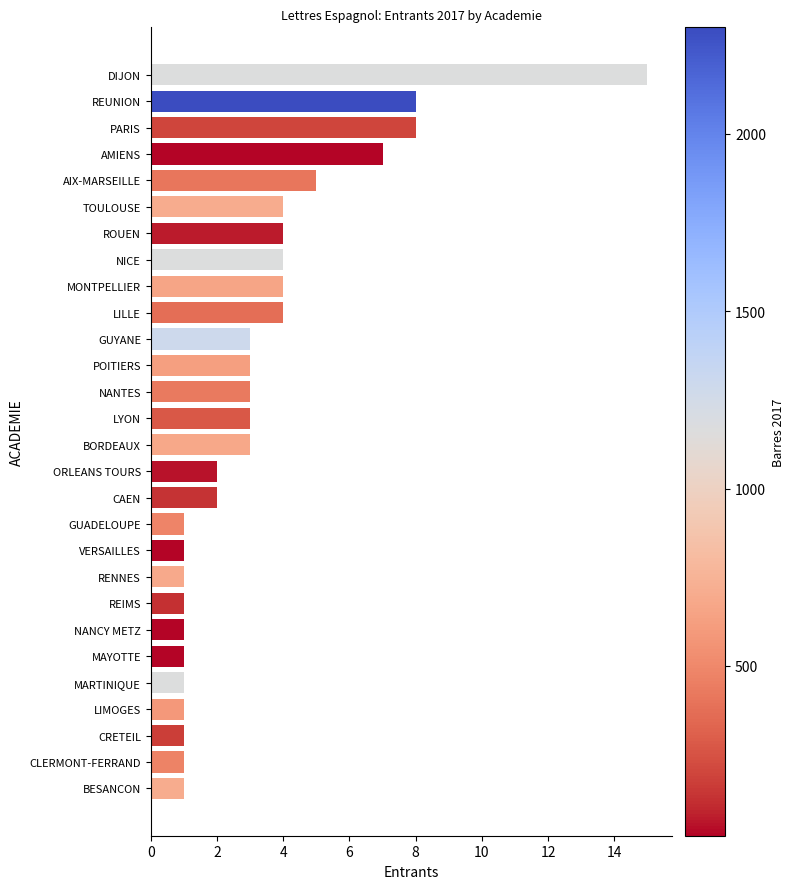

The chart shows a value of 15 at DIJON. True or false?

True